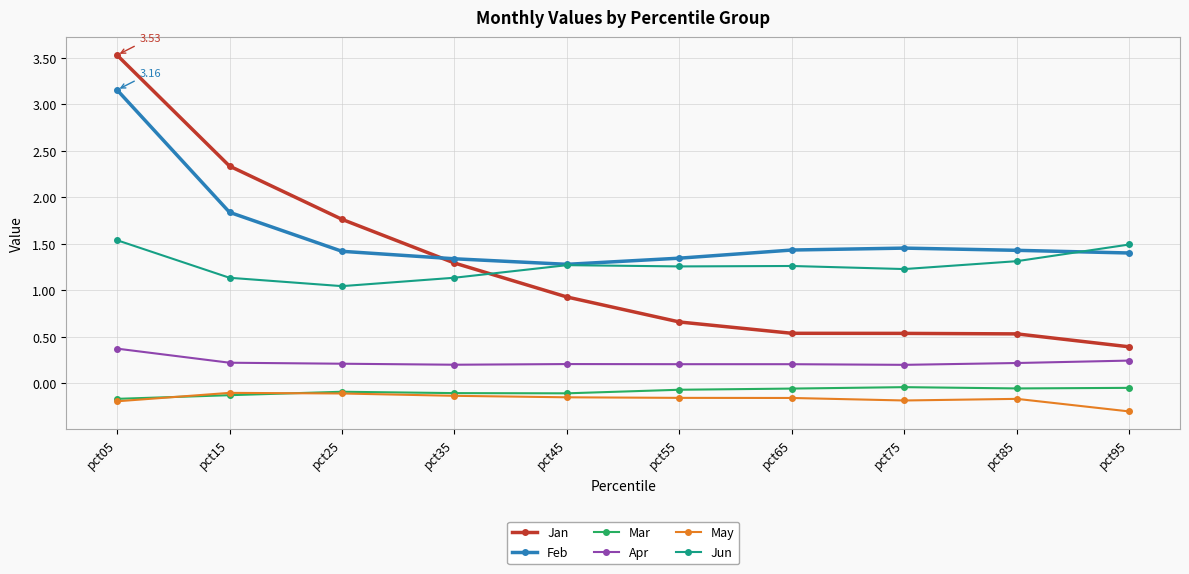

What is the total value across all series at pct15?

5.3